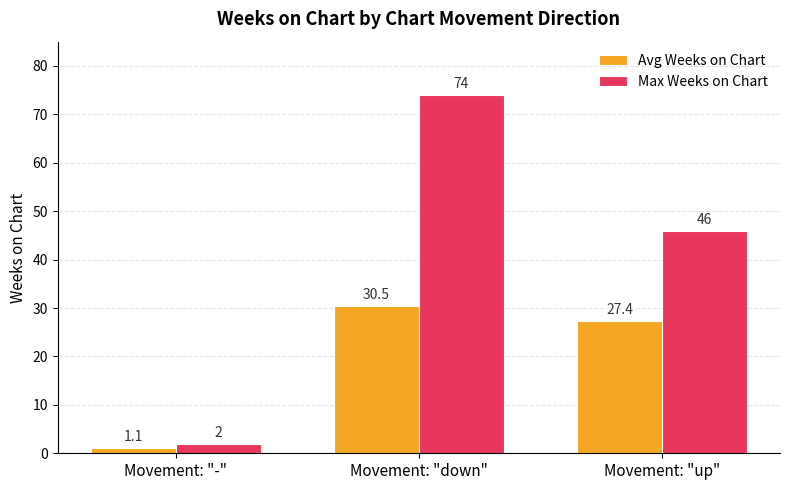

Rank the series by their maximum value, from highest to lowest.

Max Weeks on Chart, Avg Weeks on Chart